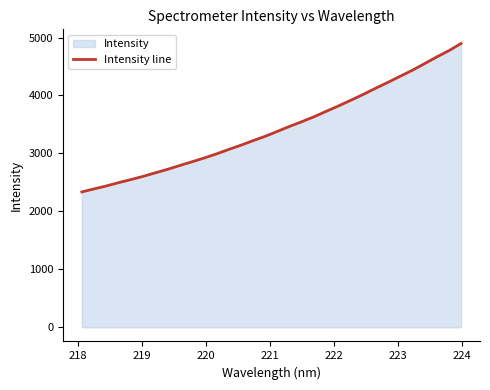

What is the maximum value shown in the chart?

4896.4